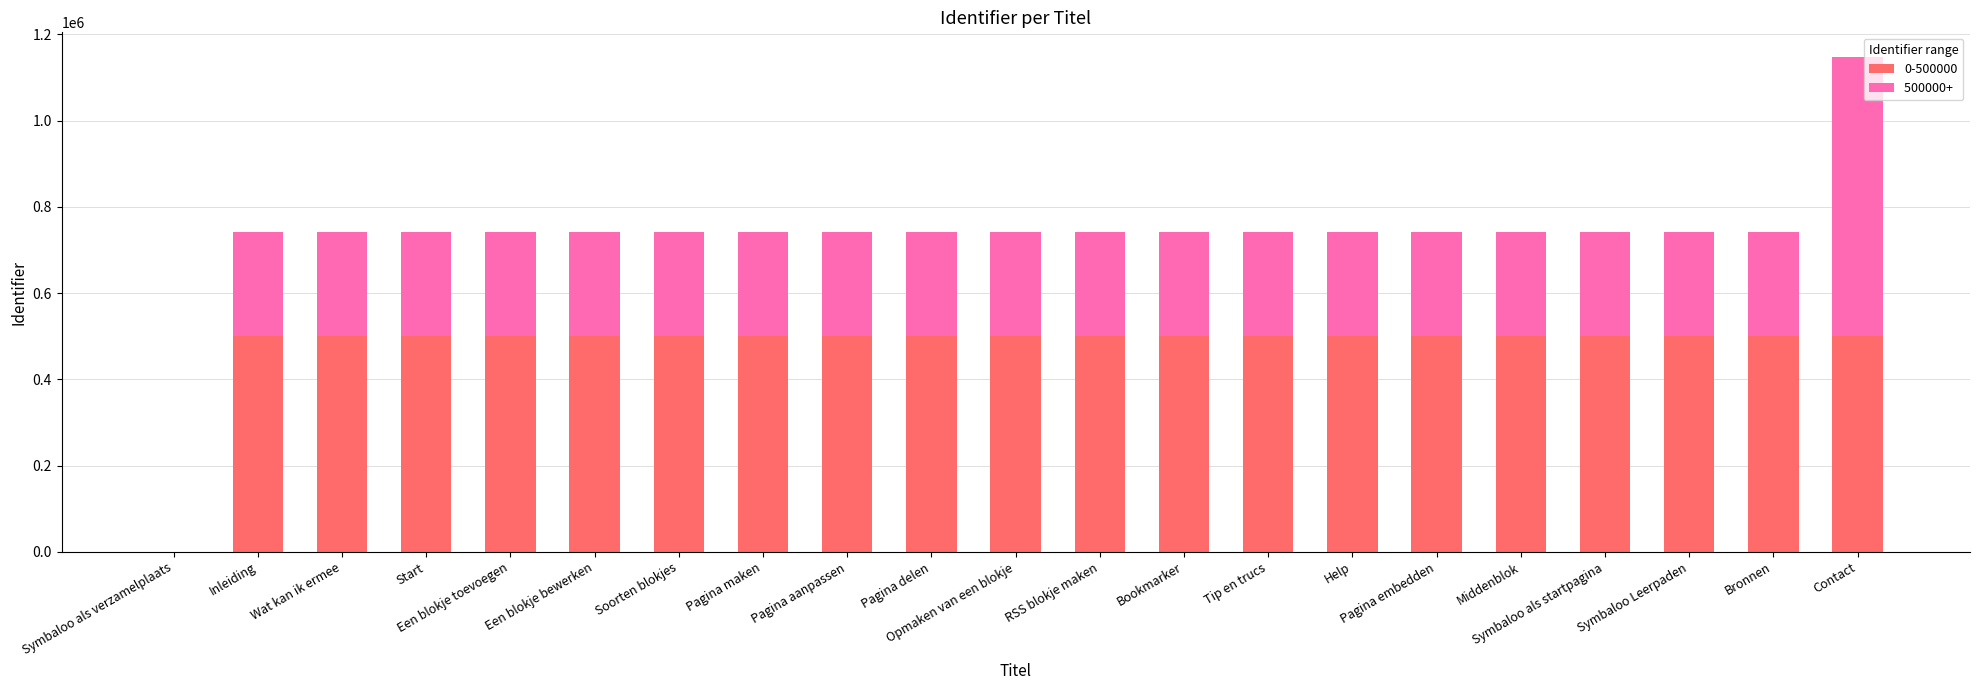

Does the chart contain stacked bars?

Yes